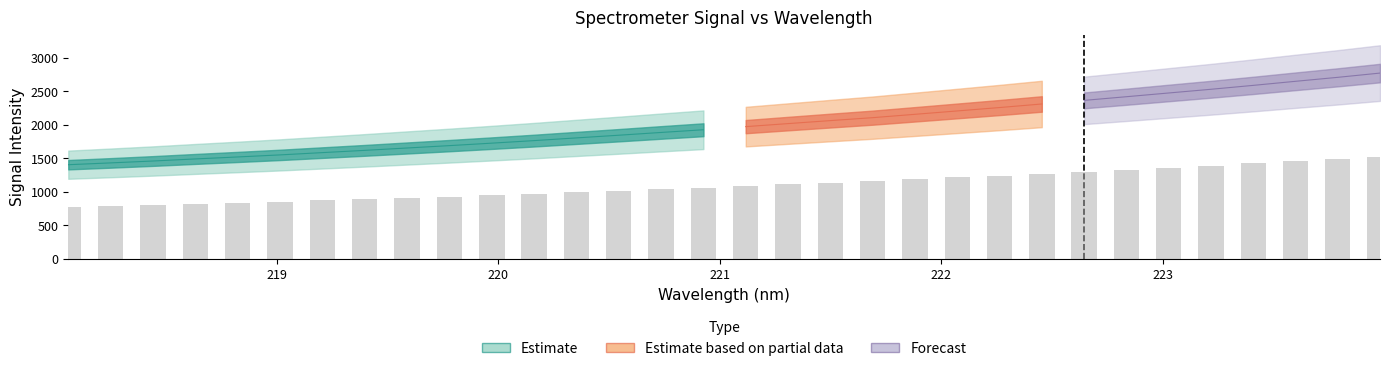

What is the sum of the values at 220.5444 and 223.9802?

2539.5